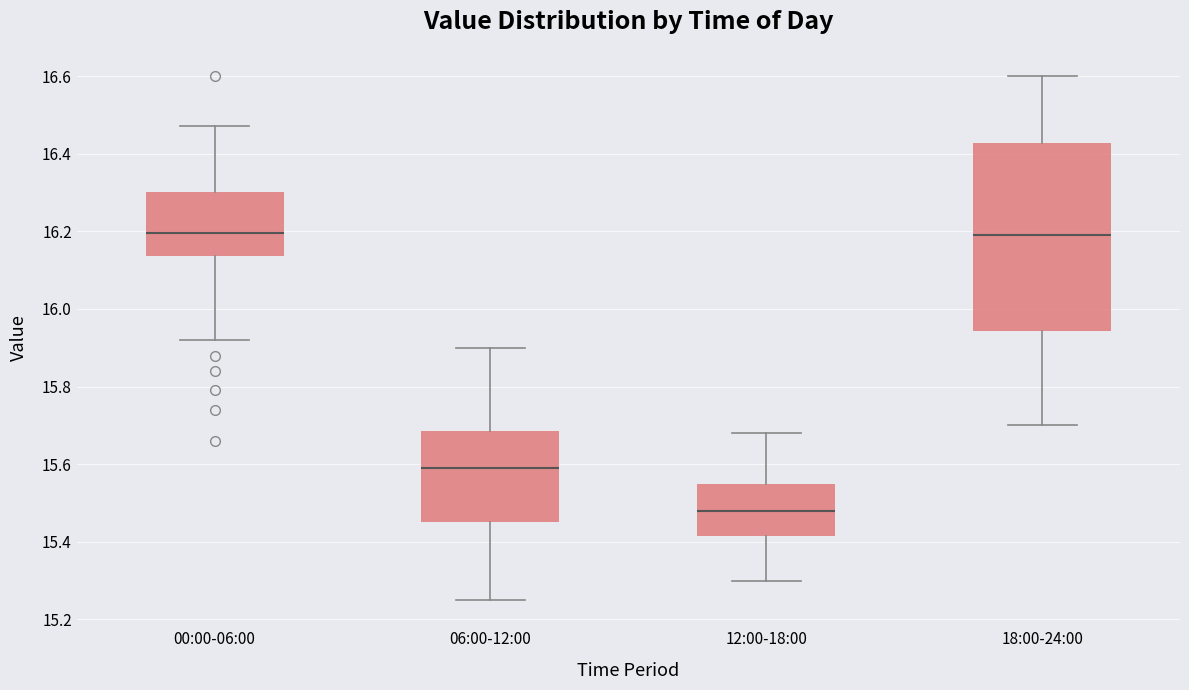

Reading left to right, transcribe this box plot: for each box, give where its median line is, the range the box spans, and where its two whiskers end, as read against the y-axis. The values are not printed on the chart, so give them approximately, as read against the axis.

00:00-06:00: median 16.20, box 16.14 to 16.30, whiskers 15.92 to 16.48
06:00-12:00: median 15.60, box 15.46 to 15.68, whiskers 15.26 to 15.90
12:00-18:00: median 15.48, box 15.42 to 15.56, whiskers 15.30 to 15.68
18:00-24:00: median 16.20, box 15.94 to 16.42, whiskers 15.70 to 16.60